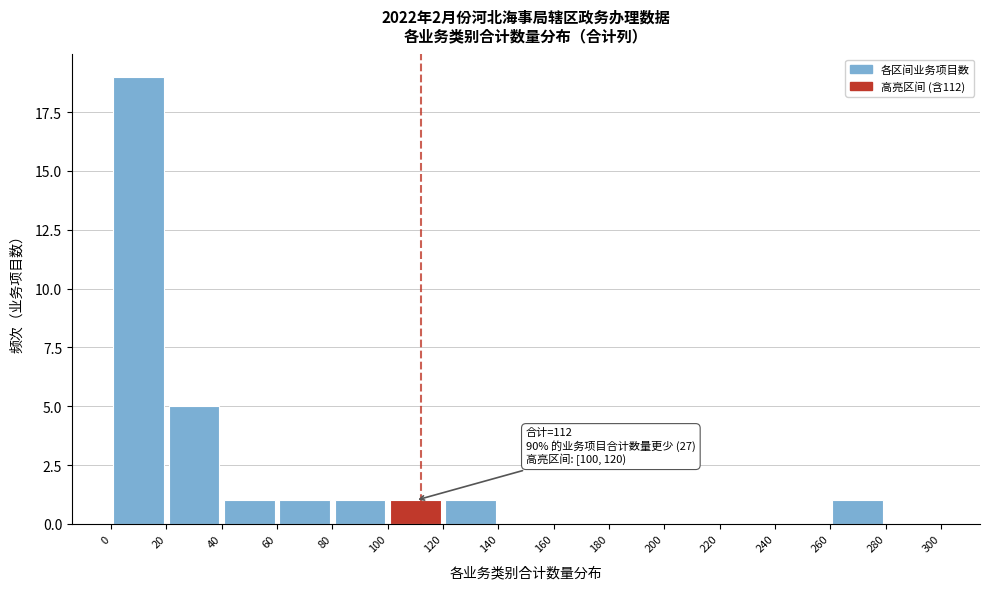

Over which range of the x-axis is the bar tallest?

0 to 20